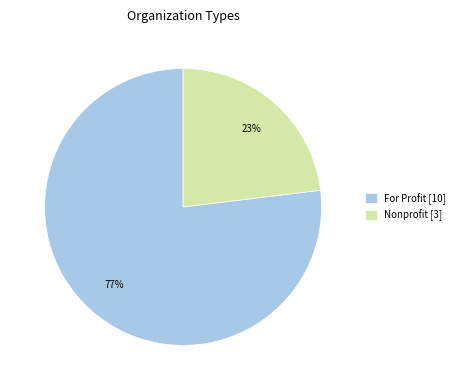

What percentage is the Nonprofit [3] slice, to the nearest percent?

23%